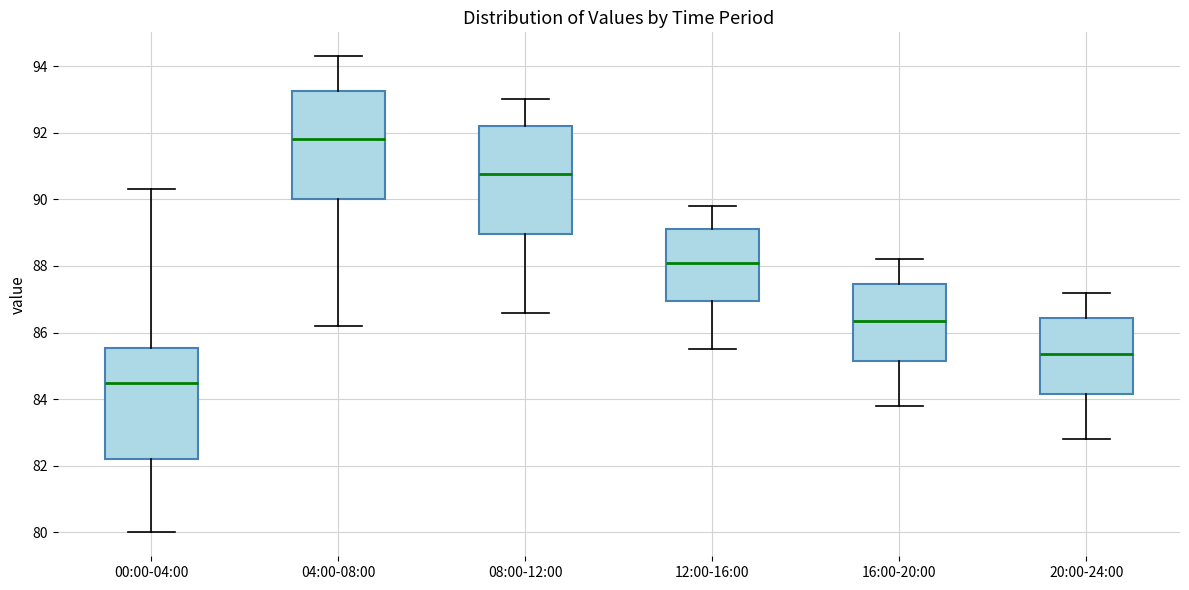

Reading left to right, read every box against the y-axis: the position of its median line, the range the box covers, and the ends of its whiskers. The values are not printed on the chart, so give them approximately, as read against the axis.

00:00-04:00: median 84.6, box 82.2 to 85.6, whiskers 80.0 to 90.4
04:00-08:00: median 91.8, box 90.0 to 93.2, whiskers 86.2 to 94.4
08:00-12:00: median 90.8, box 89.0 to 92.2, whiskers 86.6 to 93.0
12:00-16:00: median 88.2, box 87.0 to 89.2, whiskers 85.6 to 89.8
16:00-20:00: median 86.4, box 85.2 to 87.4, whiskers 83.8 to 88.2
20:00-24:00: median 85.4, box 84.2 to 86.4, whiskers 82.8 to 87.2